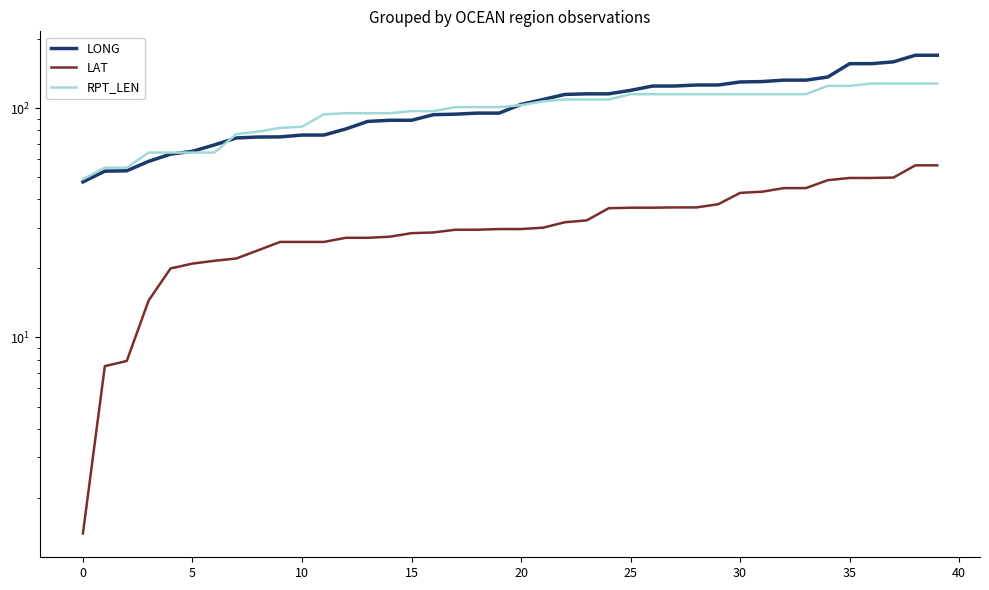

True or false: LAT and LONG cross at least once.

False